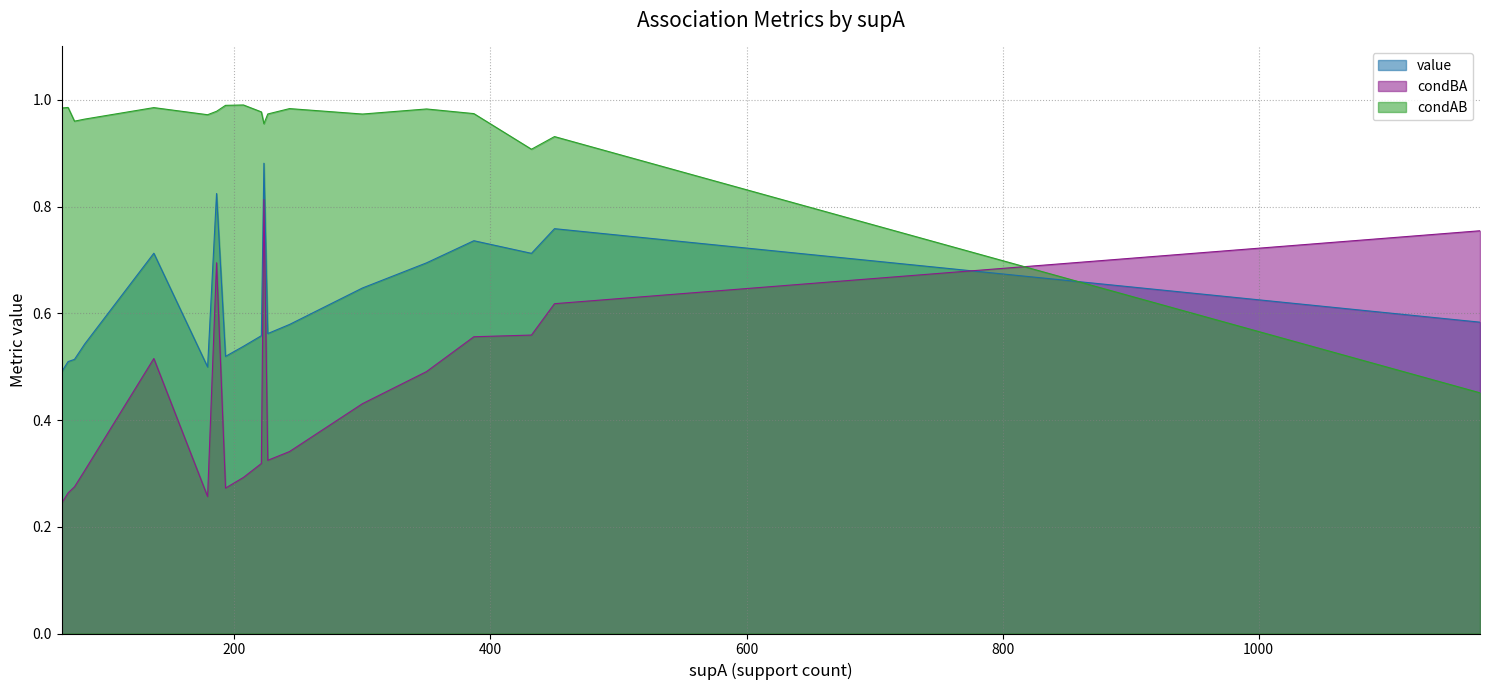

At how many categories does at least one series exceed 0?

19